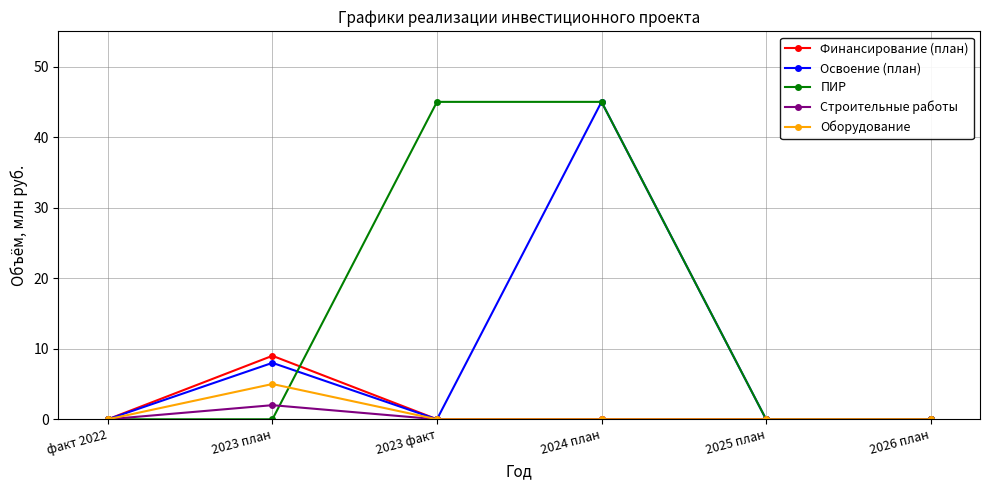

True or false: ПИР has a value of 0 at 2026 план.

True